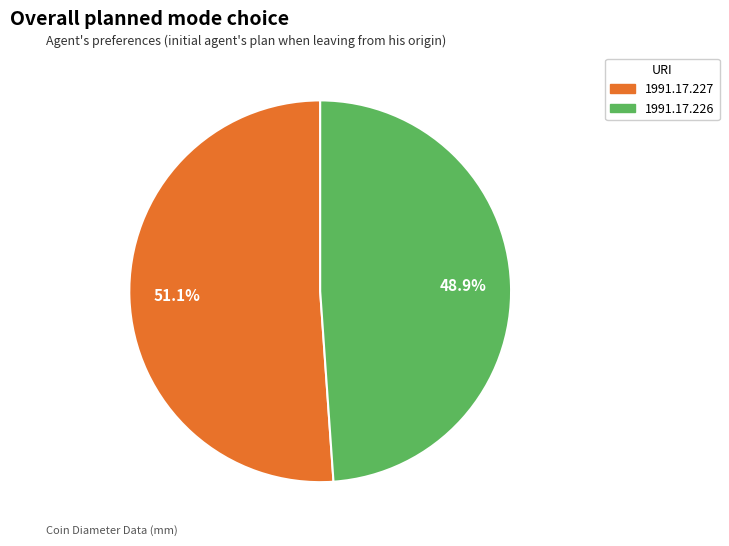

How much of the chart is everything except 1991.17.226?

51.1%